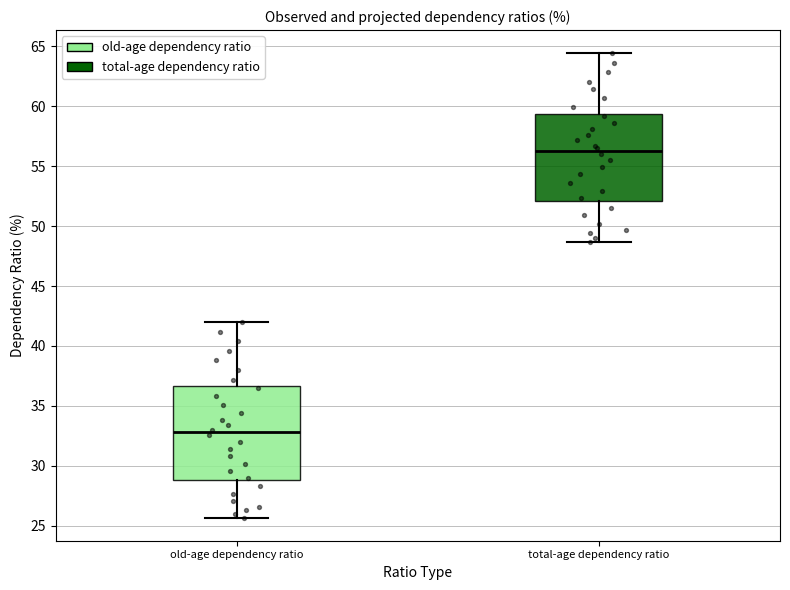

Which box has the lowest median line?

old-age dependency ratio